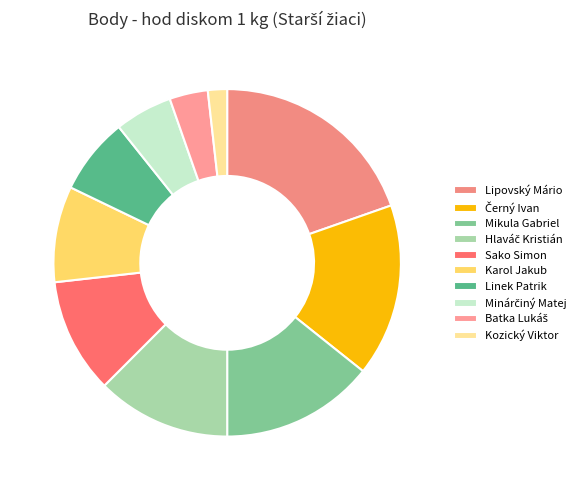

Is there any slice that represents more than half of the pie?

No